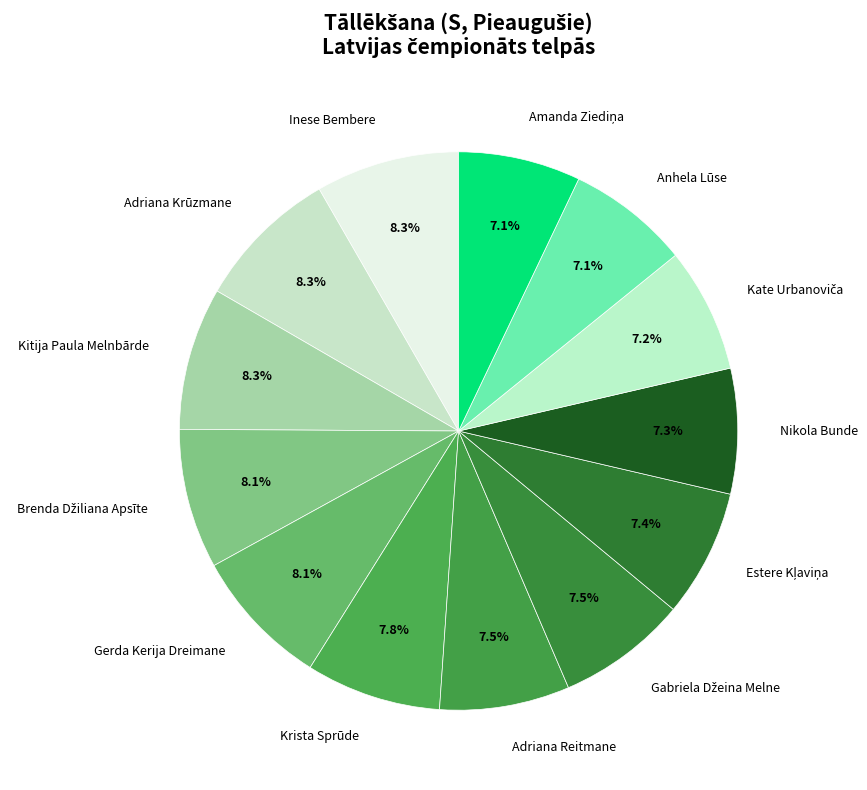

How many slices are in this pie chart?

13